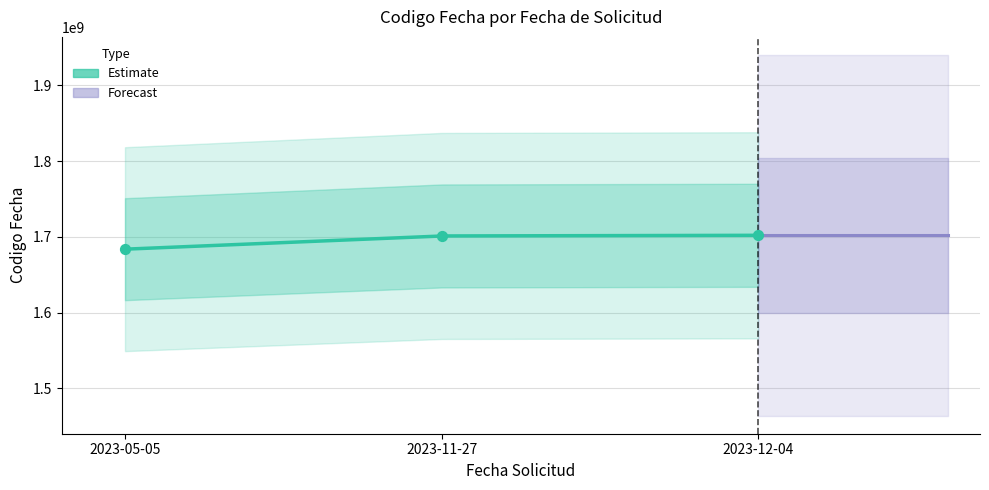

Approximately how many times larger is the value at 2023-11-27 compared to 2023-05-05?

1.0